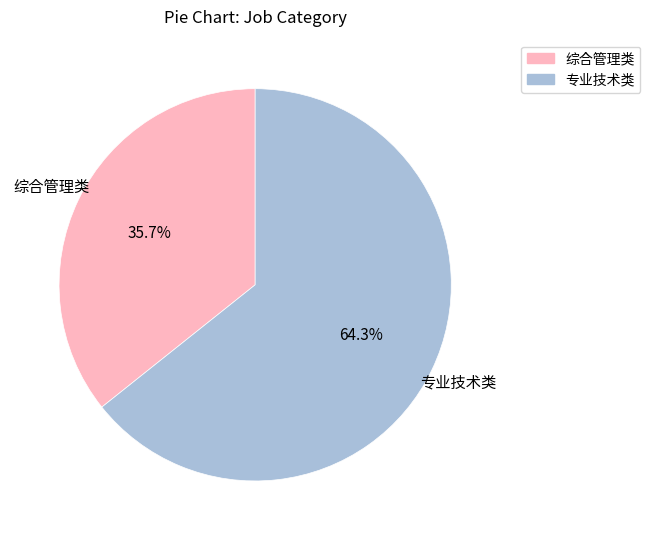

Which category has the smallest portion of the pie?

综合管理类